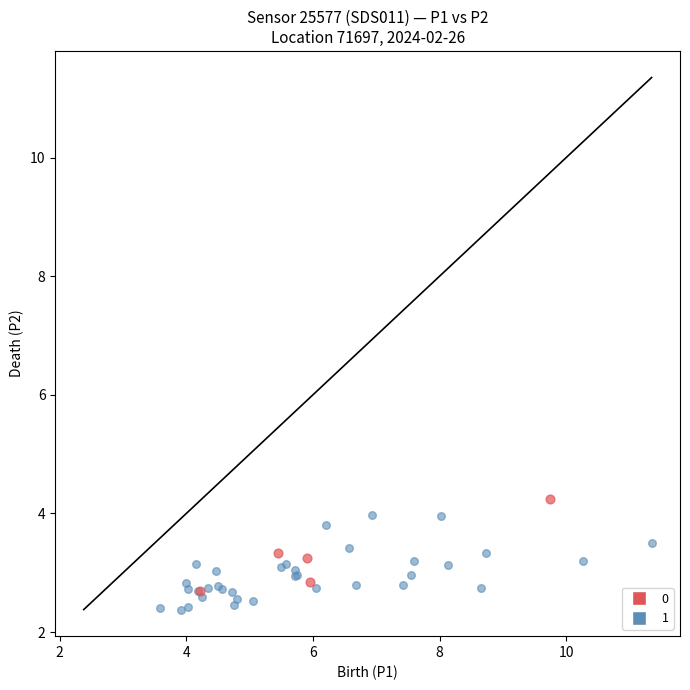

Which series reaches the minimum Y coordinate?

1